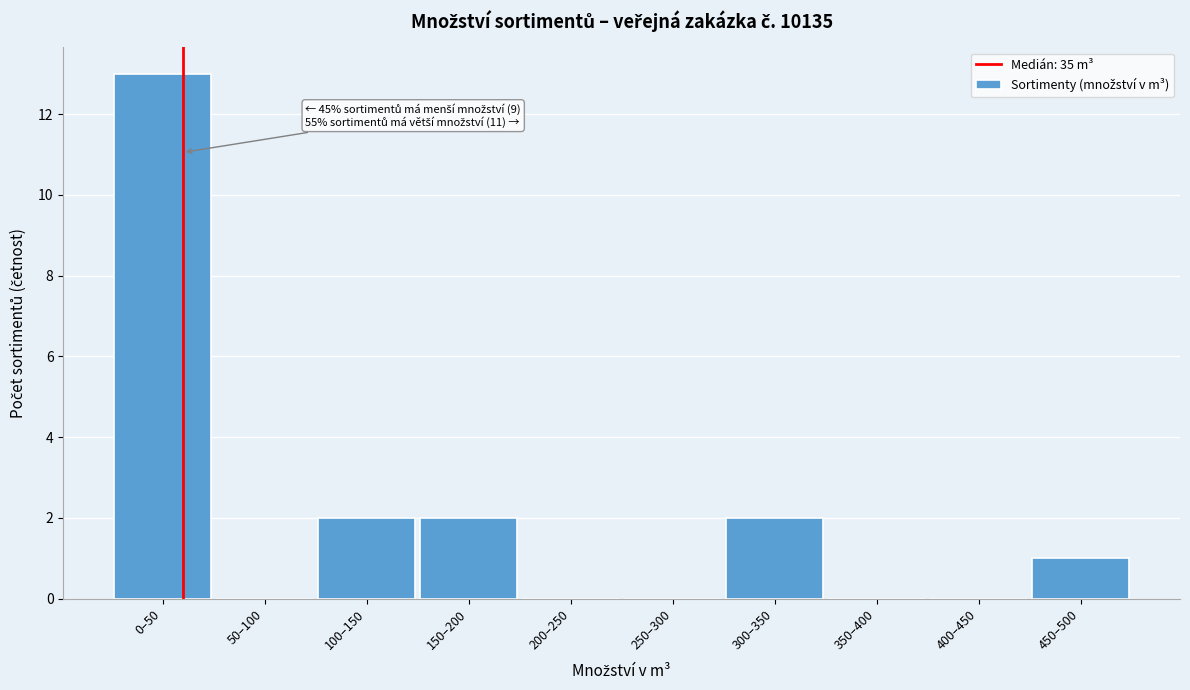

Reading right to left, extract all data points from this chart.

450–500=1	400–450=0	350–400=0	300–350=2	250–300=0	200–250=0	150–200=2	100–150=2	50–100=0	0–50=13